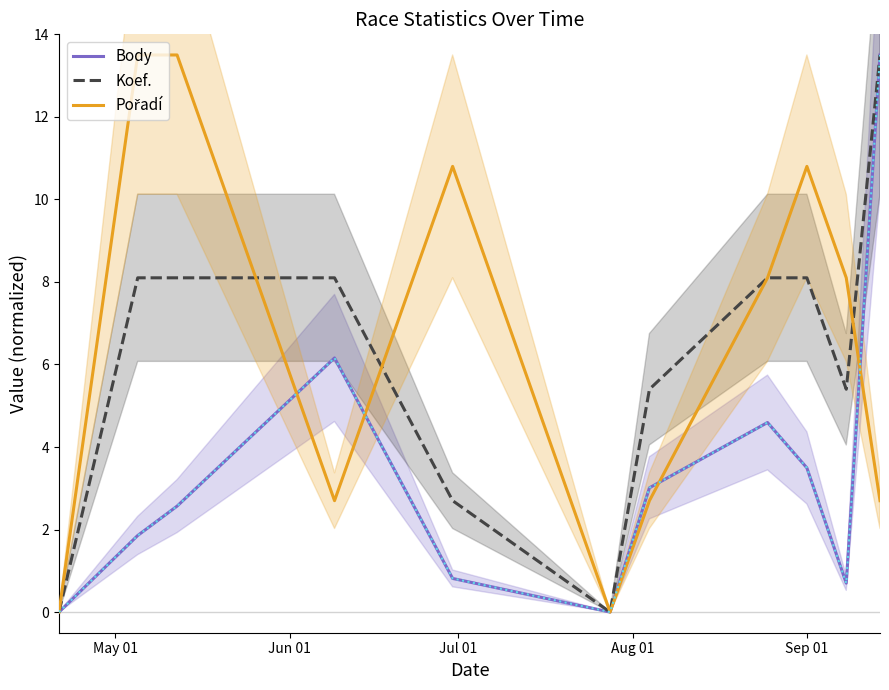

How many lines are shown in the chart?

3